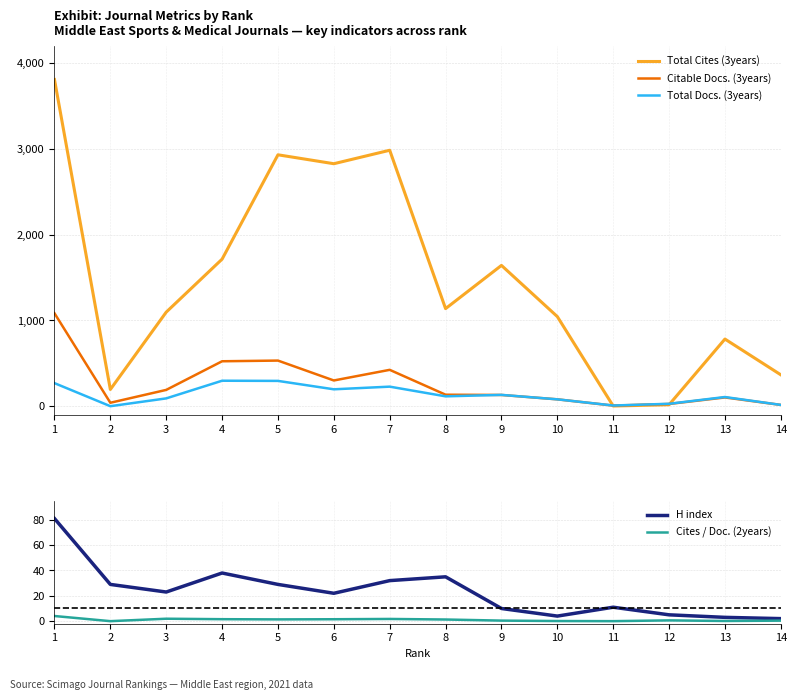

True or false: Cites / Doc. (2years) and Total Docs. (3years) intersect in this chart.

False